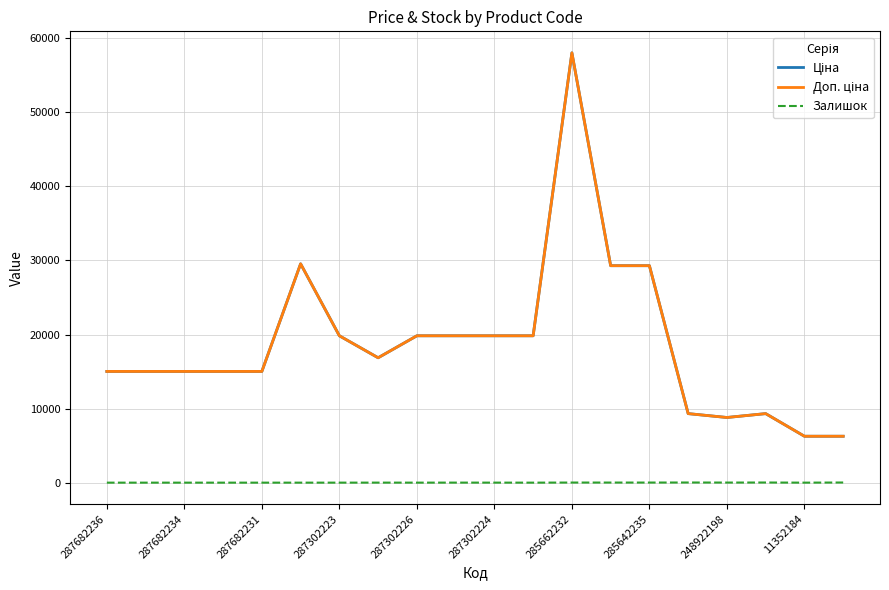

True or false: Ціна and Залишок cross at least once.

False